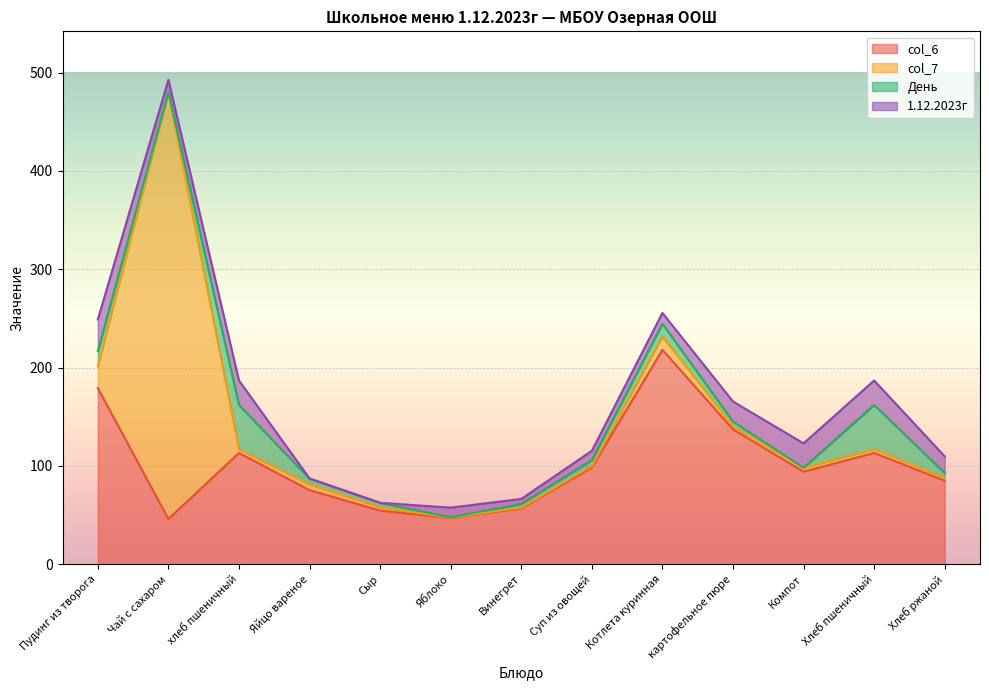

Reading right to left, transcribe all the data shown in this chart.

col_6: Хлеб ржаной=85.0	Хлеб пшеничный=113.2	Компот=94.2	картофельное пюре=137.2	Котлета куринная=218.1	Суп из овощей=98.4	Винегрет=56.9	Яблоко=47.0	Сыр=54.6	Яйцо вареное=75.4	хлеб пшеничный=113.2	Чай с сахаром=46.0	Пудинг из творога=179.2
col_7: Хлеб ржаной=2.8	Хлеб пшеничный=3.8	Компот=4.0	картофельное пюре=3.1	Котлета куринная=13.6	Суп из овощей=1.7	Винегрет=0.8	Яблоко=0.4	Сыр=3.5	Яйцо вареное=6.1	хлеб пшеничный=3.8	Чай с сахаром=434.0	Пудинг из творога=22.2
День: Хлеб ржаной=5.0	Хлеб пшеничный=45.0	Компот=0.0	картофельное пюре=4.8	Котлета куринная=13.0	Суп из овощей=6.0	Винегрет=3.7	Яблоко=0.4	Сыр=4.4	Яйцо вареное=5.5	хлеб пшеничный=45.0	Чай с сахаром=0.0	Пудинг из творога=15.4
1.12.2023г: Хлеб ржаной=17.0	Хлеб пшеничный=24.9	Компот=24.8	картофельное пюре=20.4	Котлета куринная=10.9	Суп из овощей=9.3	Винегрет=5.1	Яблоко=9.8	Сыр=0.0	Яйцо вареное=0.3	хлеб пшеничный=24.9	Чай с сахаром=12.7	Пудинг из творога=32.2